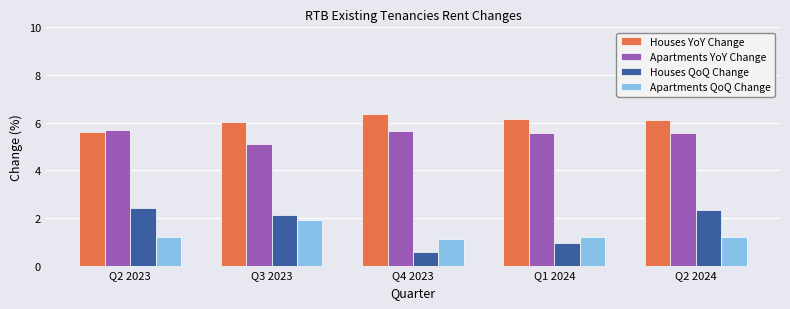

What is the minimum value for Houses QoQ Change?

0.6